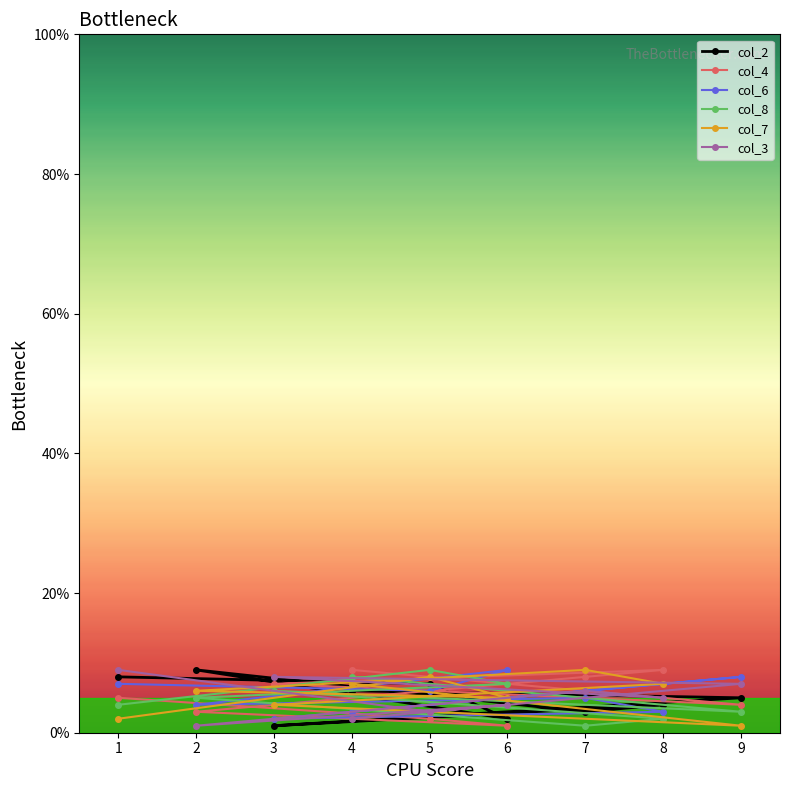

Which series ends up on top after the final intersection of col_4 and col_8?

col_4